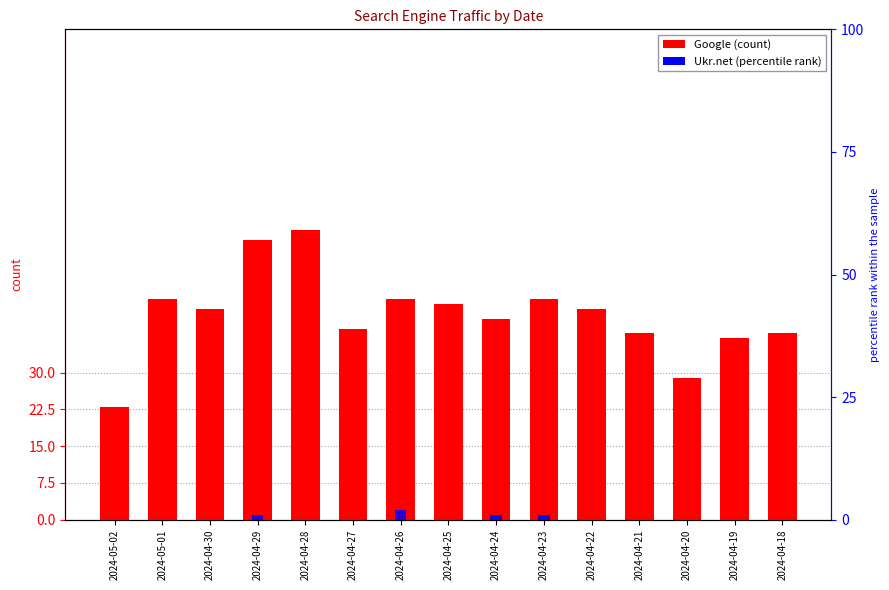

Rank the series by their average value, from highest to lowest.

Google, Ukr.net